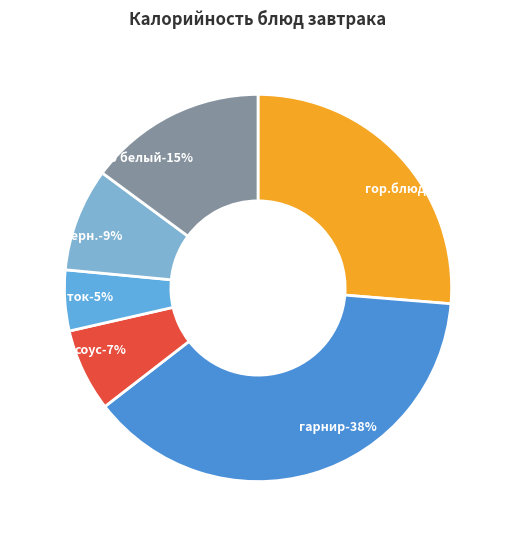

To the nearest percent, what portion does гор.блюдо represent?

26%